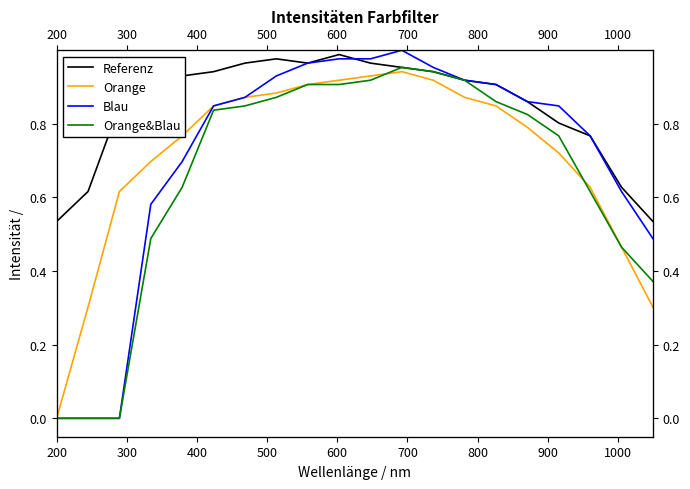

How many values in Orange are above zero?

19